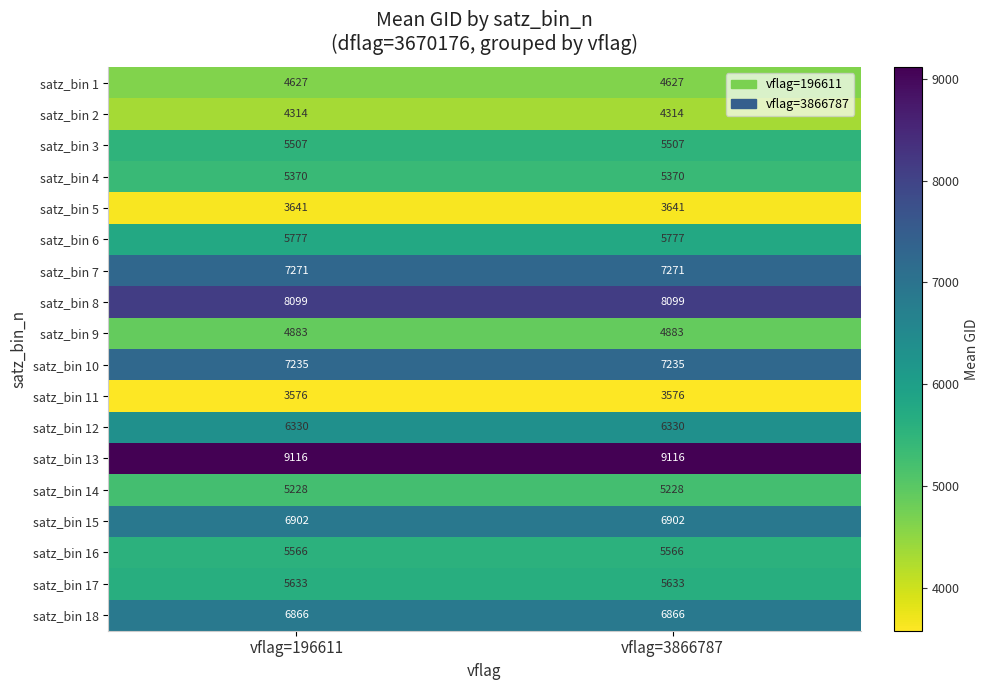

The value of satz_bin 13 at vflag=196611 is 9116. True or false?

True